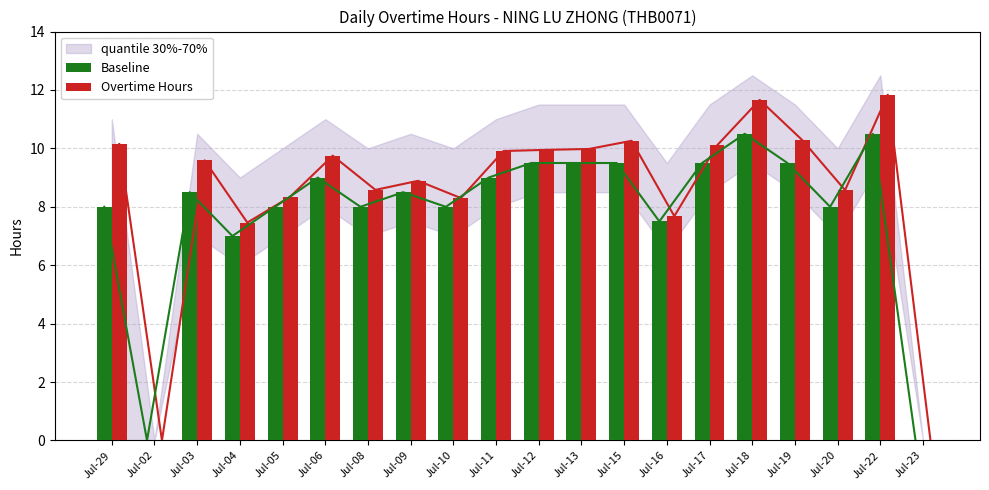

Rank the series by their average value, from lowest to highest.

Baseline, Overtime Hours